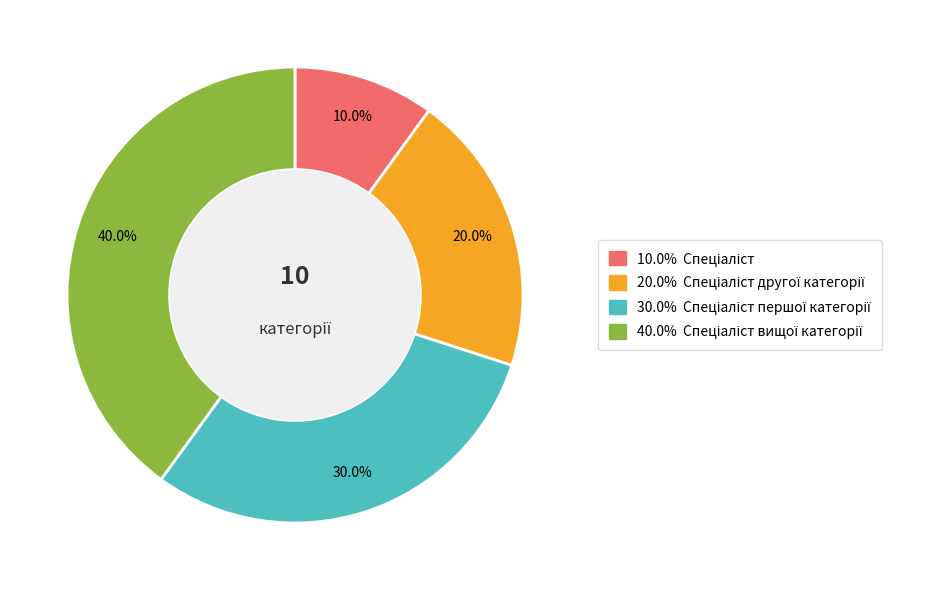

Does any single category account for the majority?

No